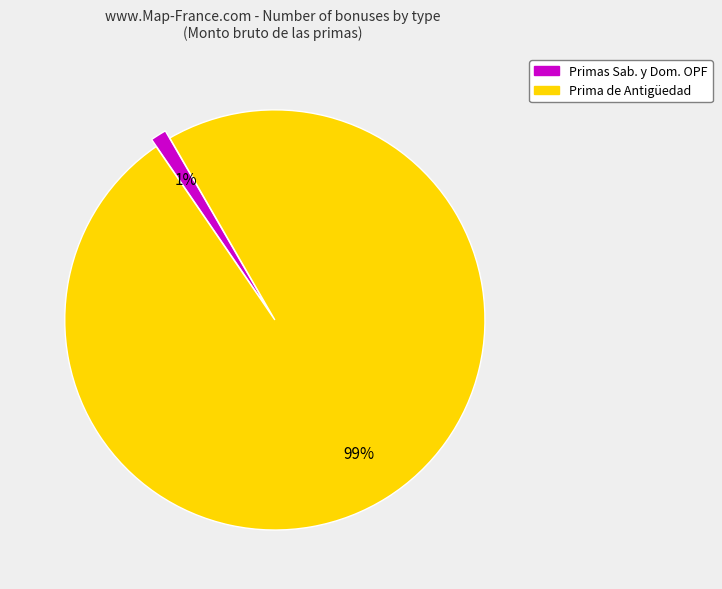

Does any single category account for the majority?

Yes